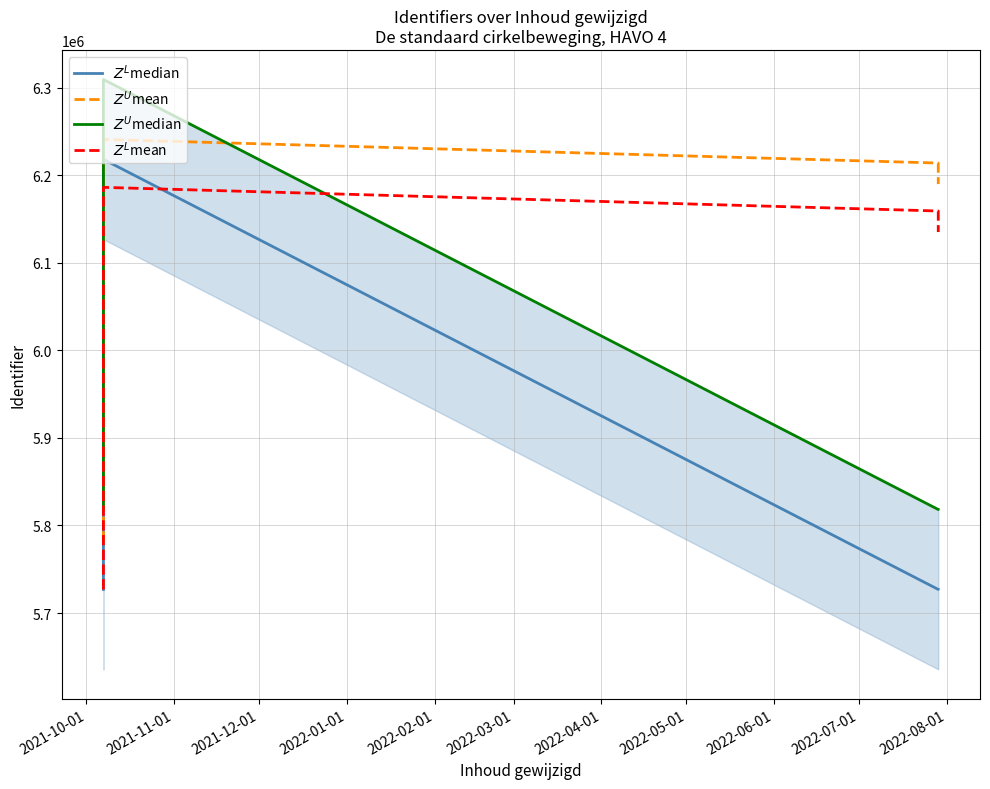

How many lines are shown in the chart?

4